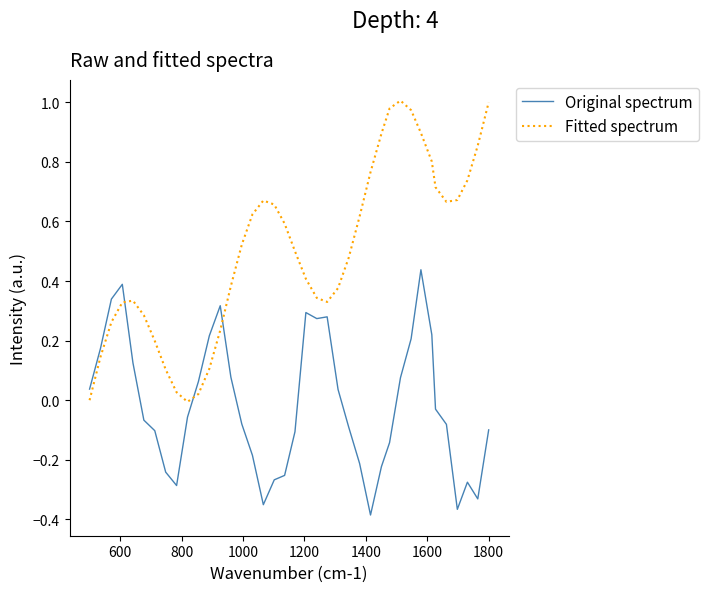

Which series has the largest total across all categories?

Fitted spectrum